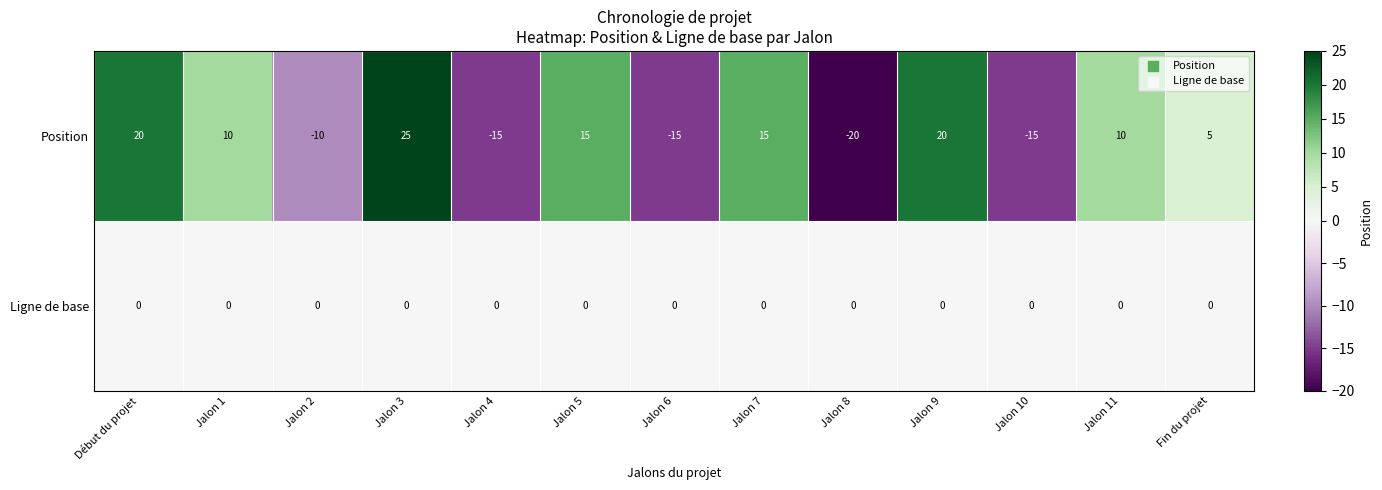

How many series are shown in this chart?

2